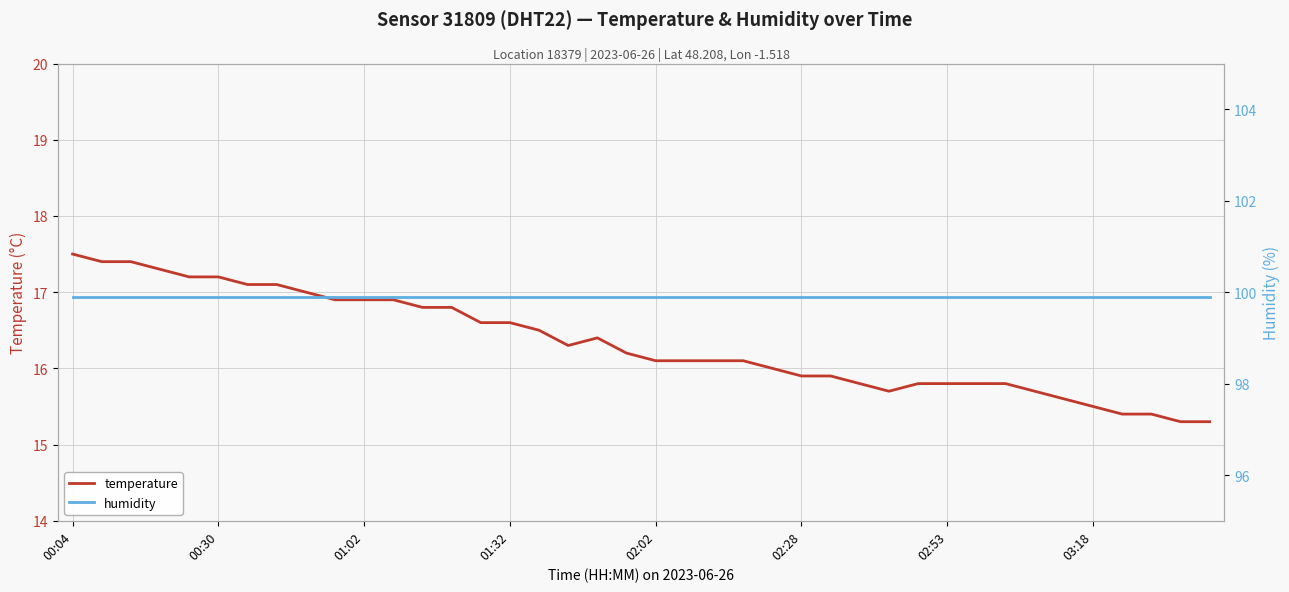

Does the chart have visible grid lines?

Yes